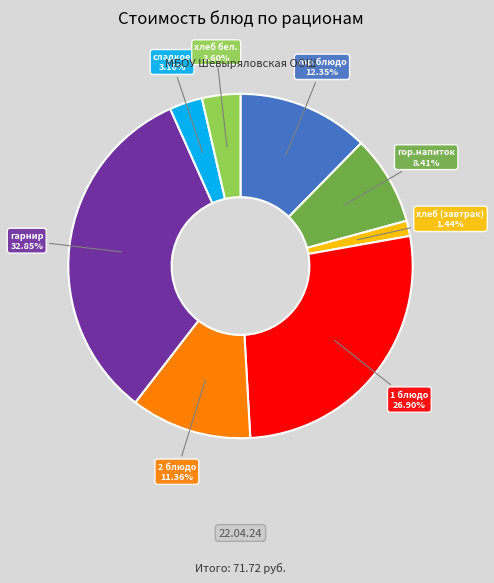

Between хлеб (завтрак) and гарнир, which is larger?

гарнир